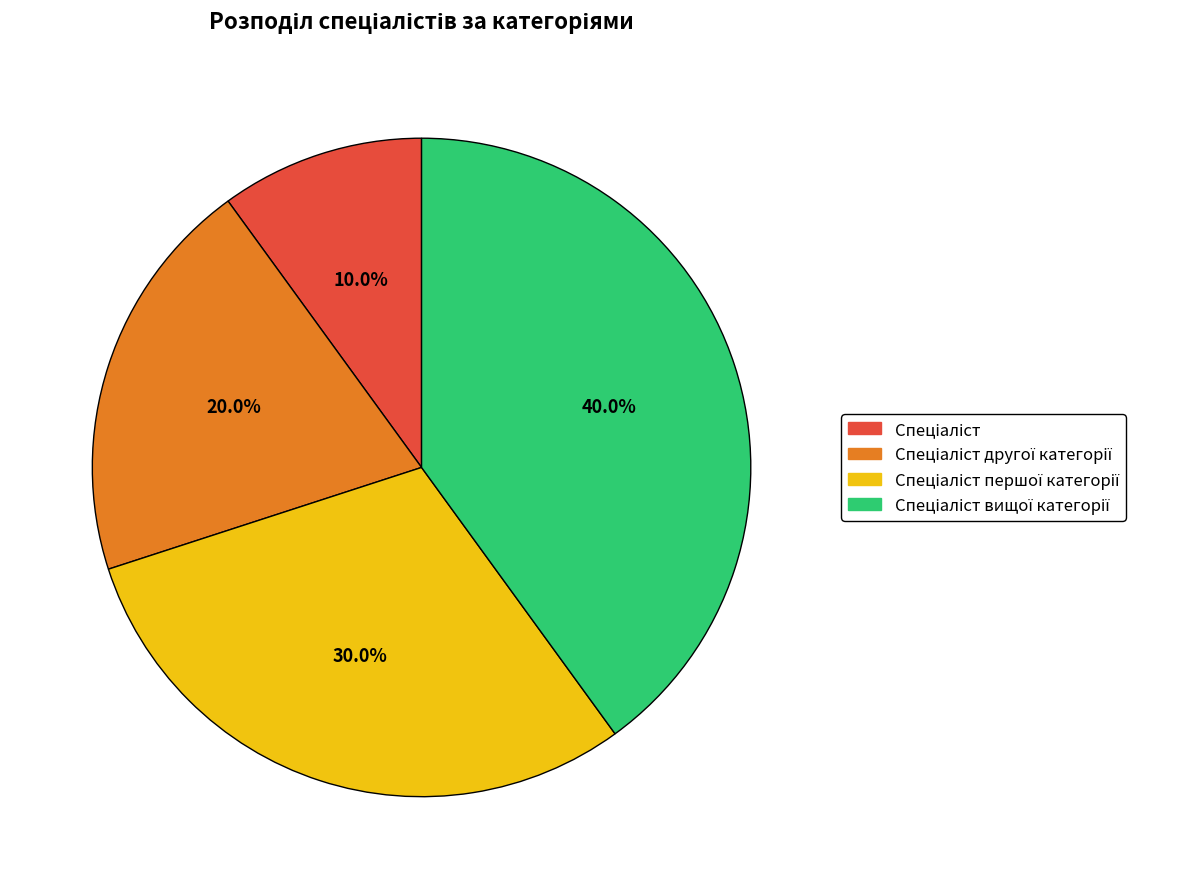

How many segments does this pie chart have?

4